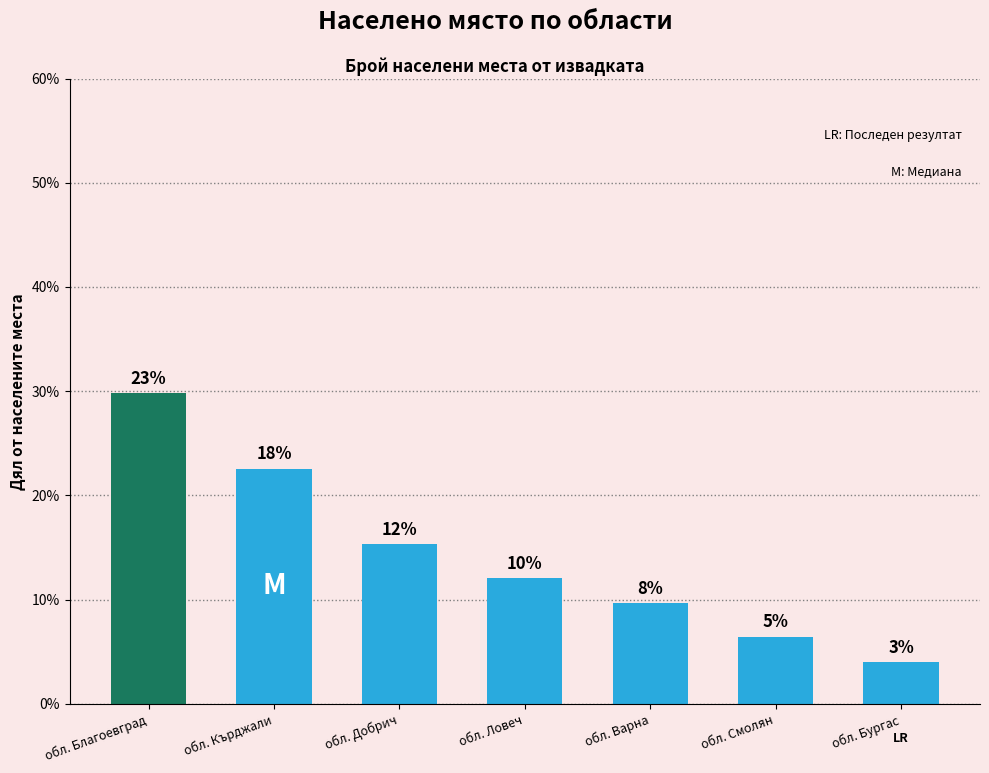

Reading left to right, what are all the values shown in this chart?

обл. Благоевград=0.3	обл. Кърджали=0.2	обл. Добрич=0.2	обл. Ловеч=0.1	обл. Варна=0.1	обл. Смолян=0.1	обл. Бургас=0.0